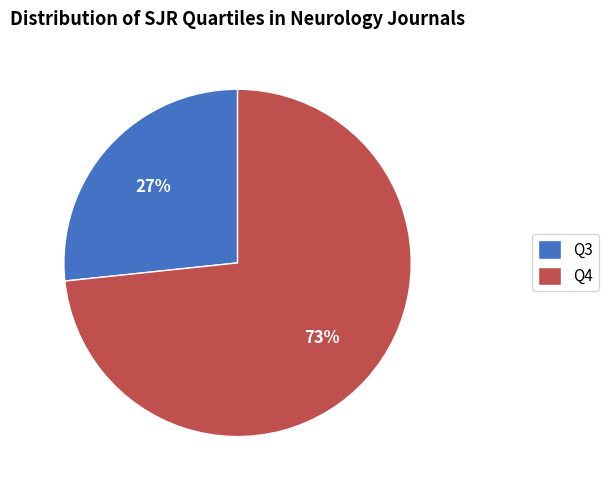

Is it true that Q3 is 36% of the pie?

False